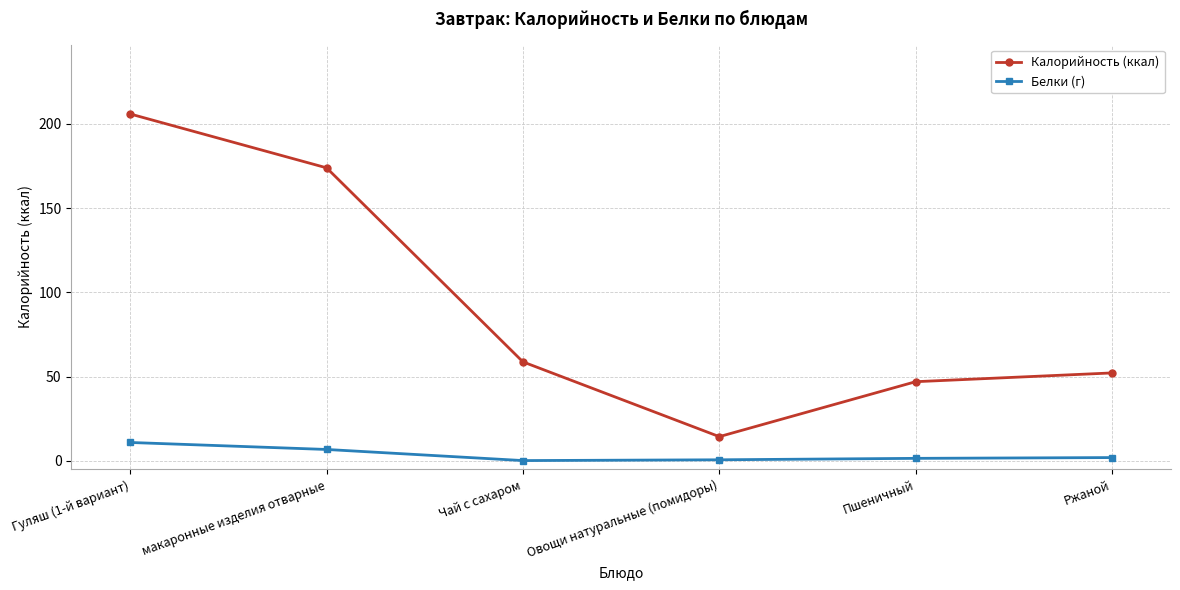

Is the value of Белки (г) at Чай с сахаром greater than the value of Калорийность (ккал) at Чай с сахаром?

No